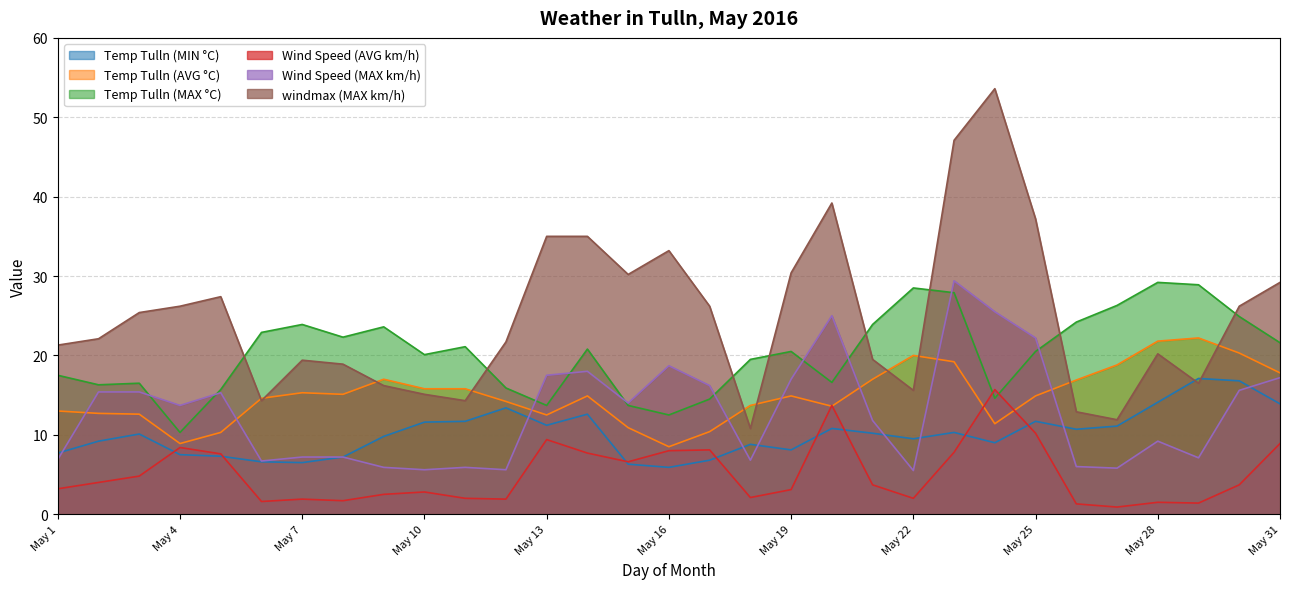

How many values in the Temp Tulln (MAX °C) series are below 20?

13